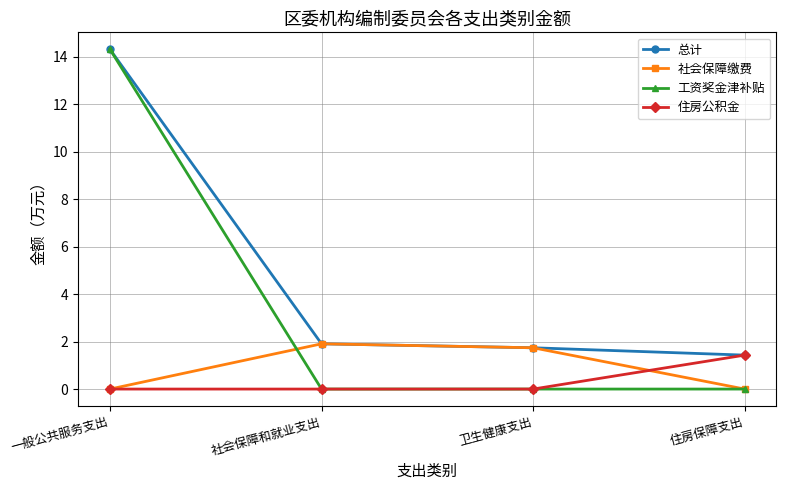

Reading left to right, list all the values displayed in this chart.

总计: 14.3	1.9	1.7	1.4
社会保障缴费: 0.0	1.9	1.7	0.0
工资奖金津补贴: 14.3	0.0	0.0	0.0
住房公积金: 0.0	0.0	0.0	1.4